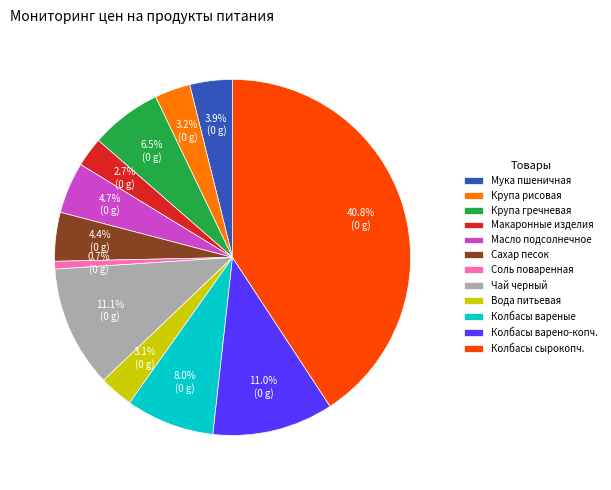

Does any single category account for the majority?

No